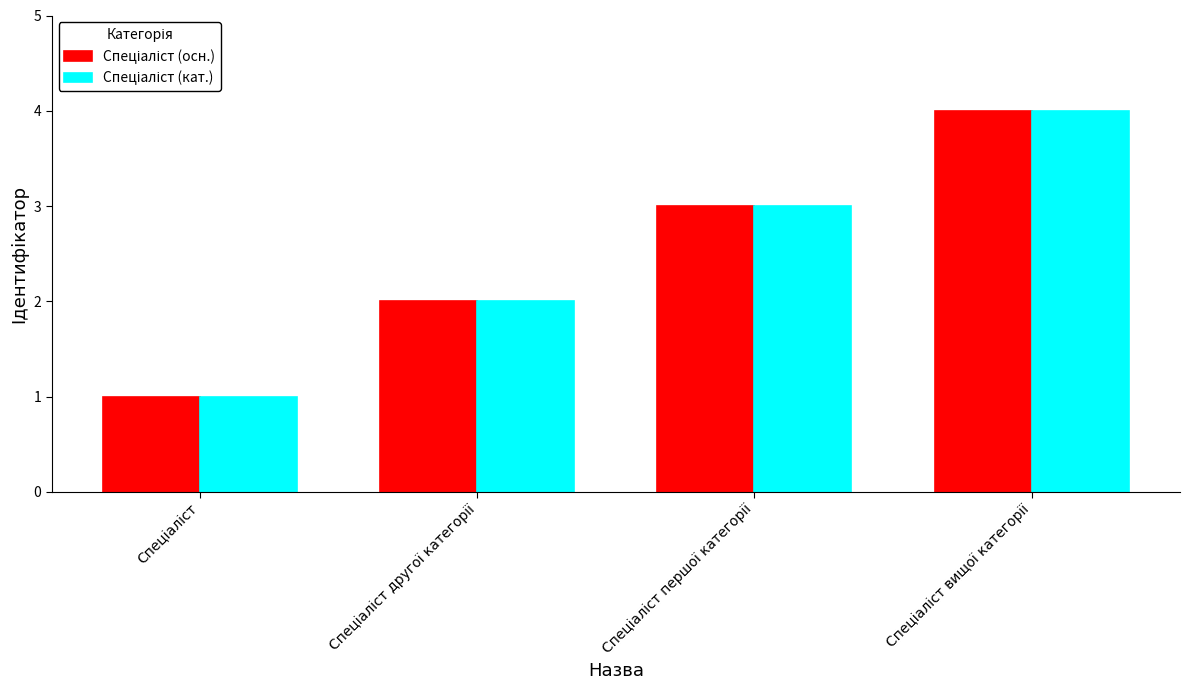

How many Спеціаліст (кат.) values are between 2 and 4?

3